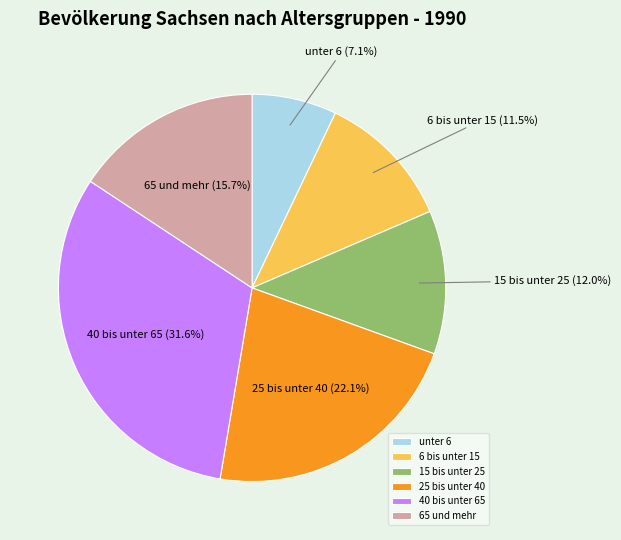

The 25 bis unter 40 slice represents 15% of the pie. True or false?

False